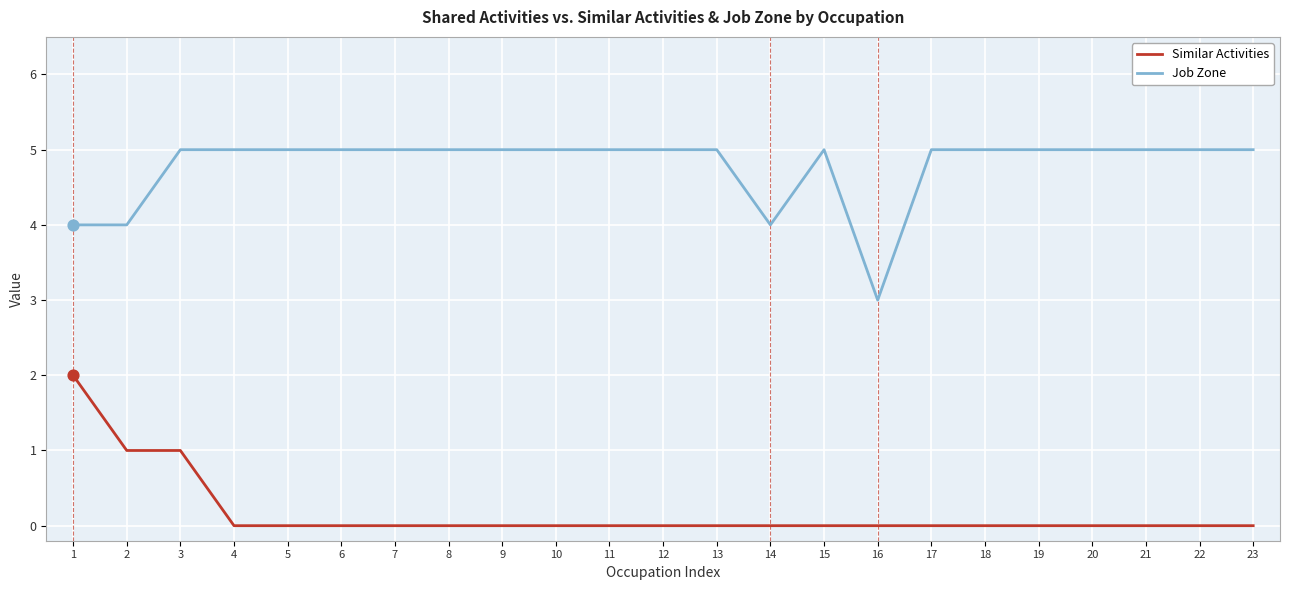

What are all the series names shown in the legend?

Similar Activities, Job Zone